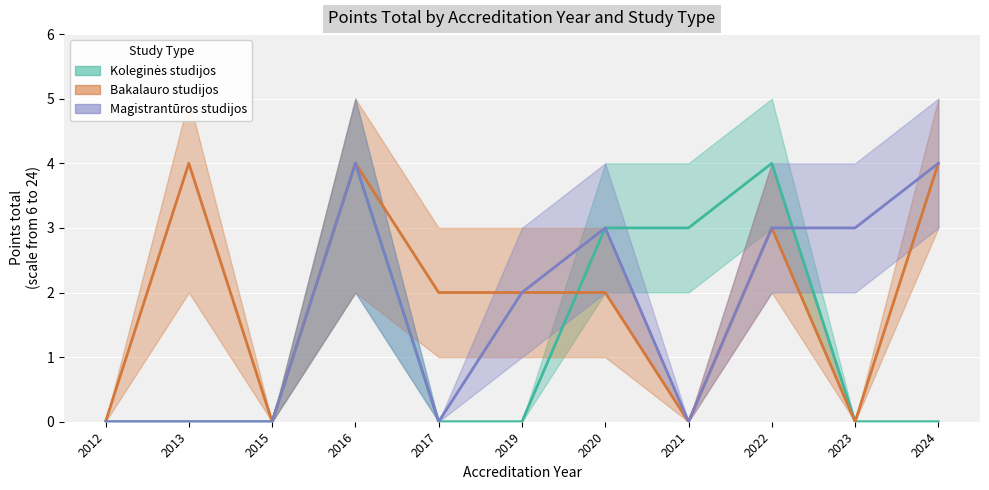

What is the value of the Bakalauro studijos point at the 11th from the left?

4